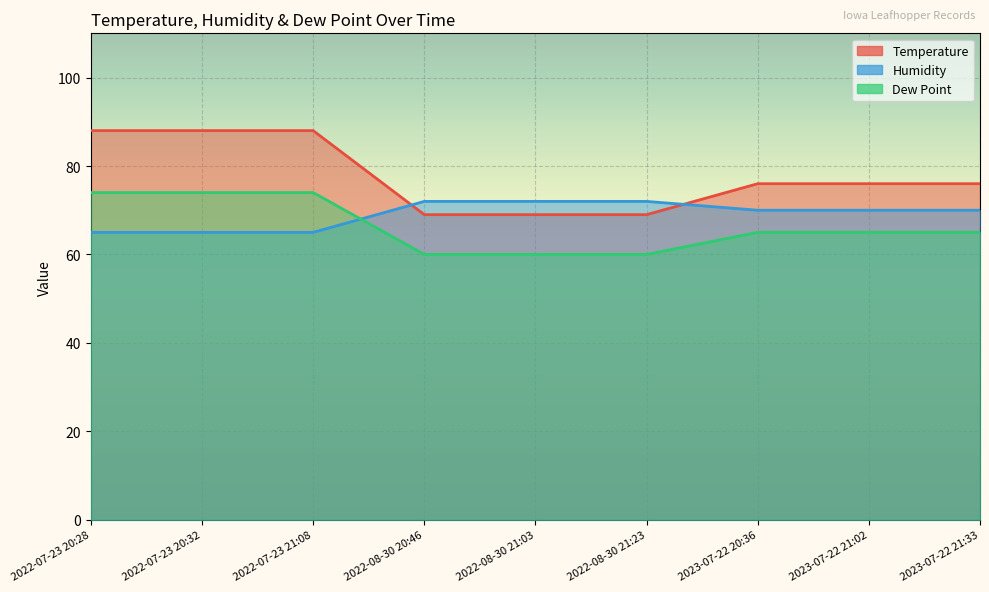

Read the Dew Point value at 2022-08-30 21:03.

60